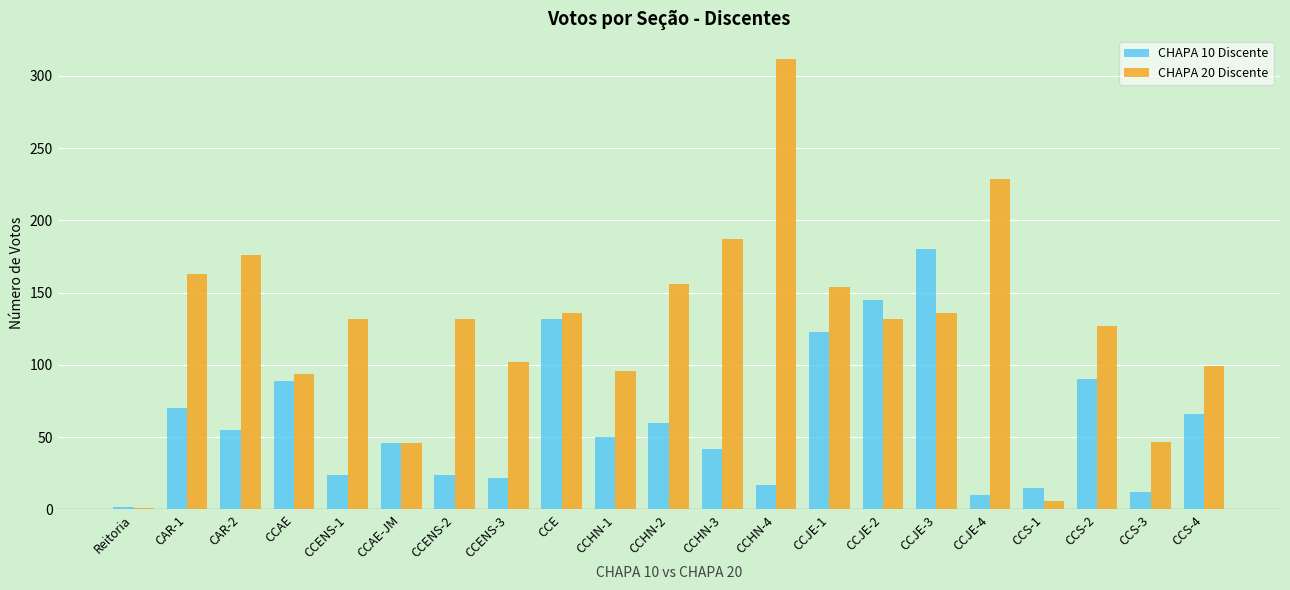

Which series has the largest total across all categories?

CHAPA 20 Discente